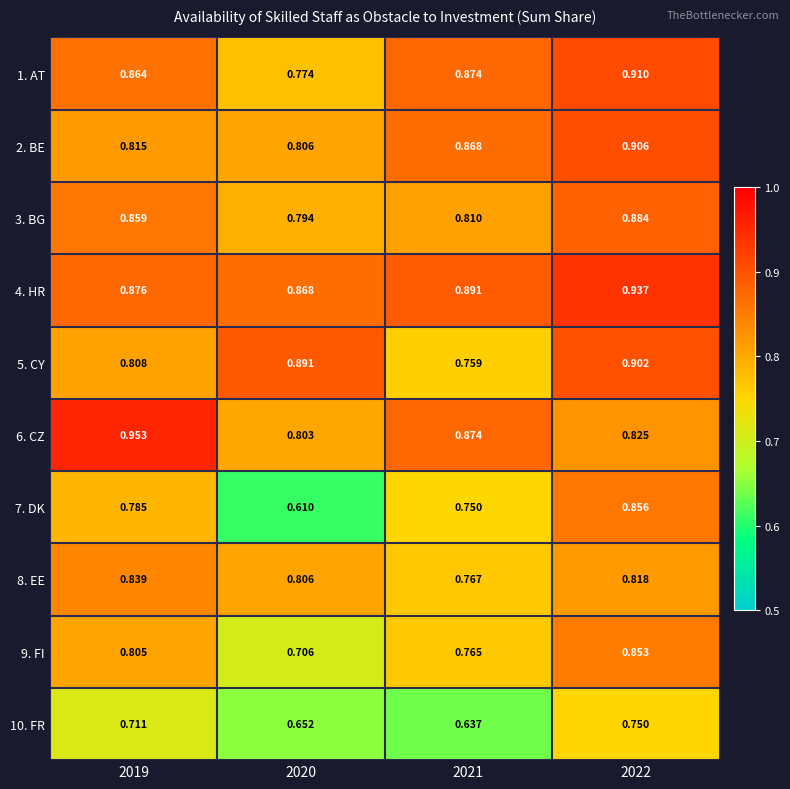

Between 2019 and 2021, which series saw the biggest shift?

6. CZ